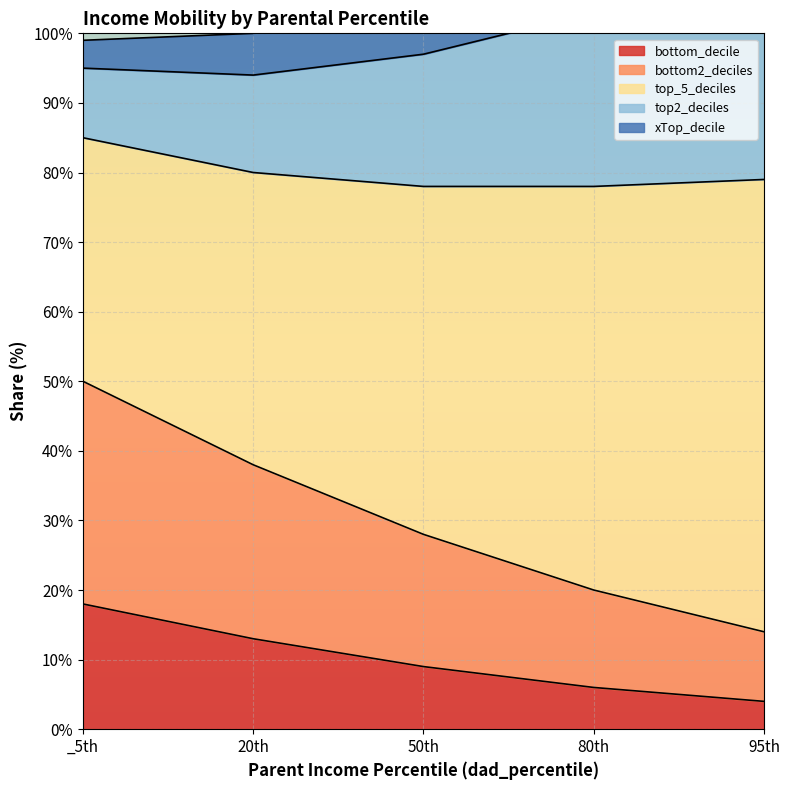

What is the total value across all series at 95th?

147